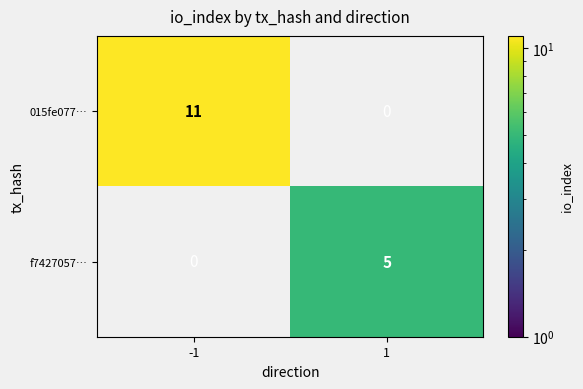

Is the value of 015fe077… at -1 greater than the value of f7427057… at 1?

Yes